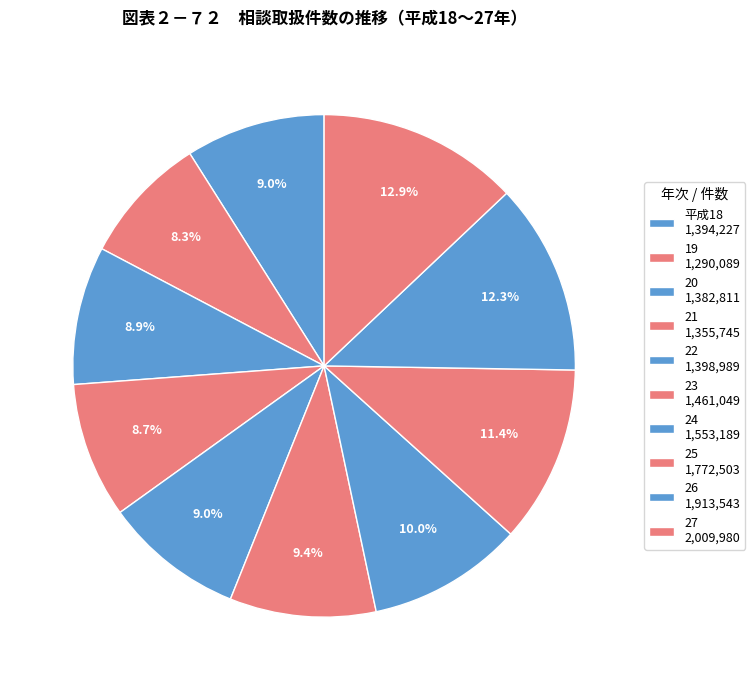

To the nearest percent, what is the difference between the largest and smallest slice percentages?

5%